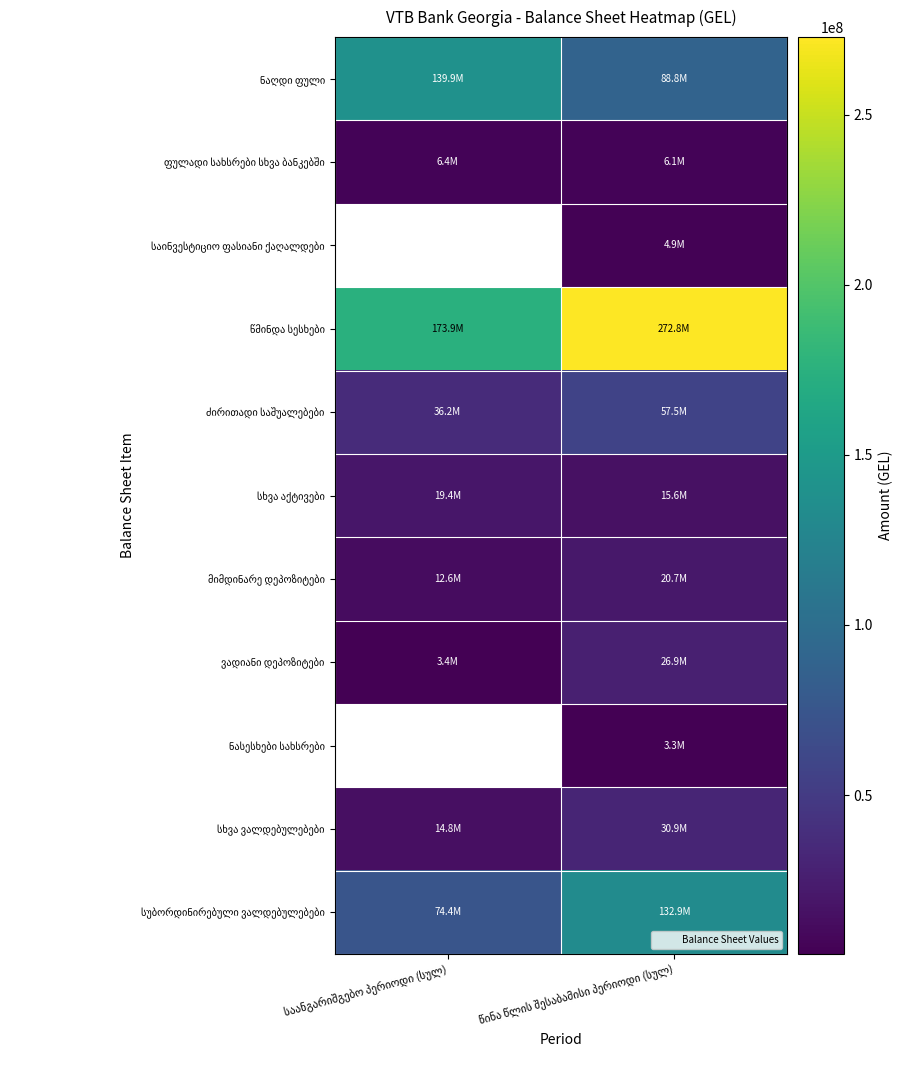

What is the sum of the ვადიანი დეპოზიტები values at წინა წლის შესაბამისი პერიოდი (სულ) and საანგარიშგებო პერიოდი (სულ)?

30241775.0